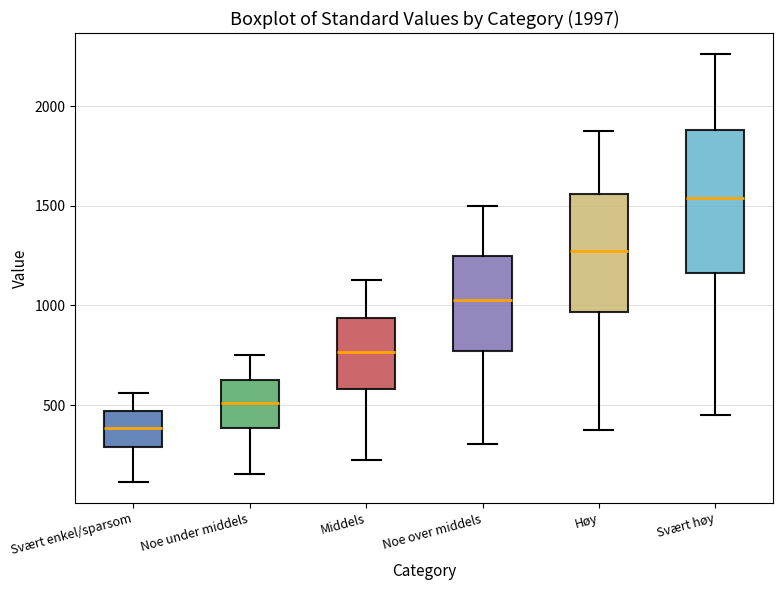

Comparing the boxes themselves (not the whiskers), which one is the tallest?

Svært høy